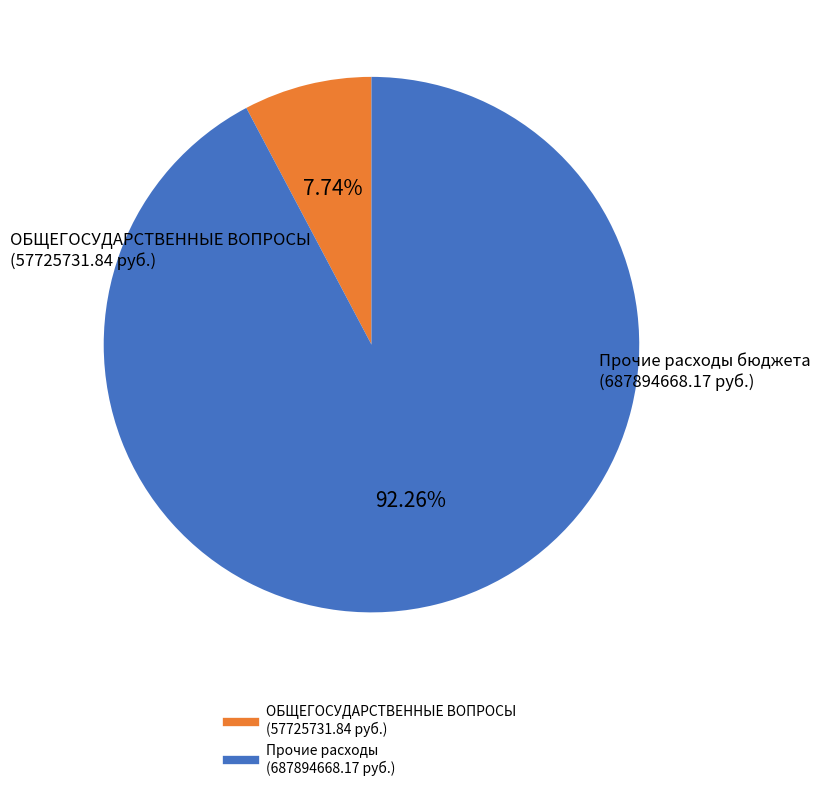

Is there any slice that represents more than half of the pie?

Yes